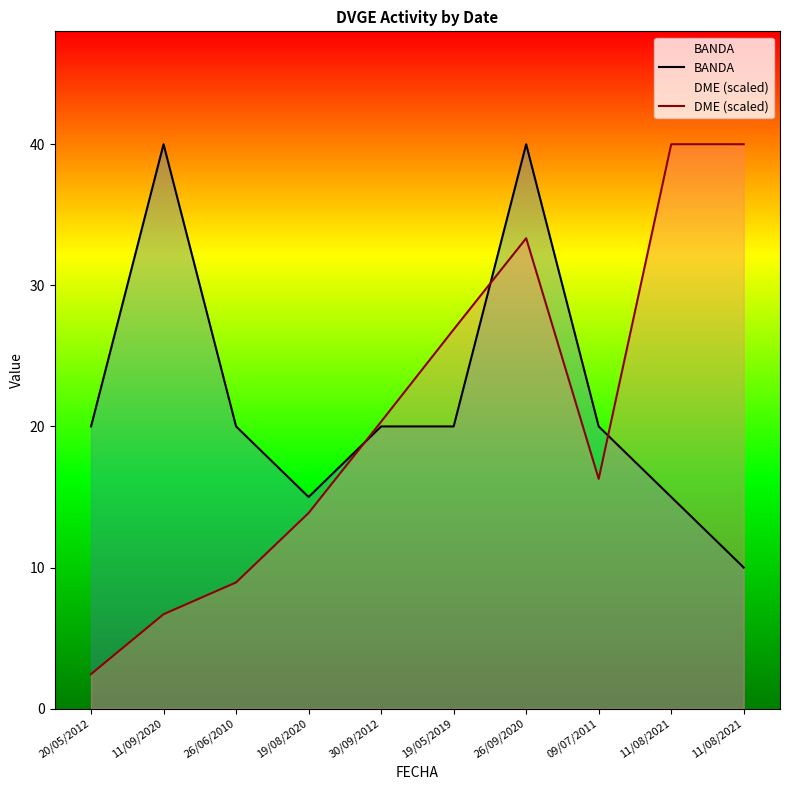

What is the sum of the BANDA values at 09/07/2011 and 11/08/2021?

35.0